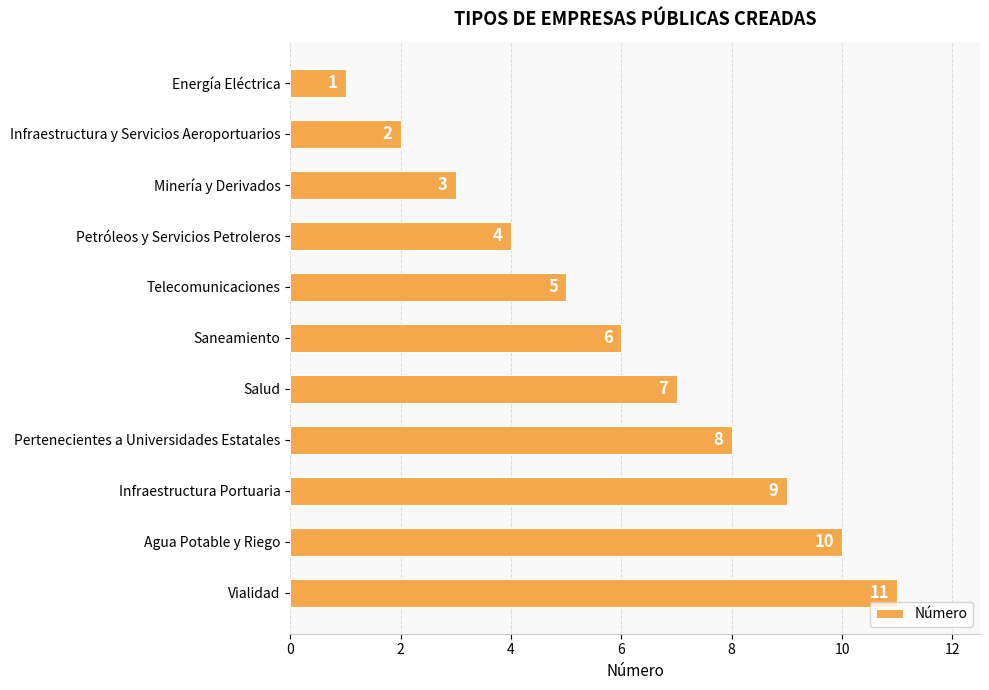

What is the sum of the values at Agua Potable y Riego and Petróleos y Servicios Petroleros?

14